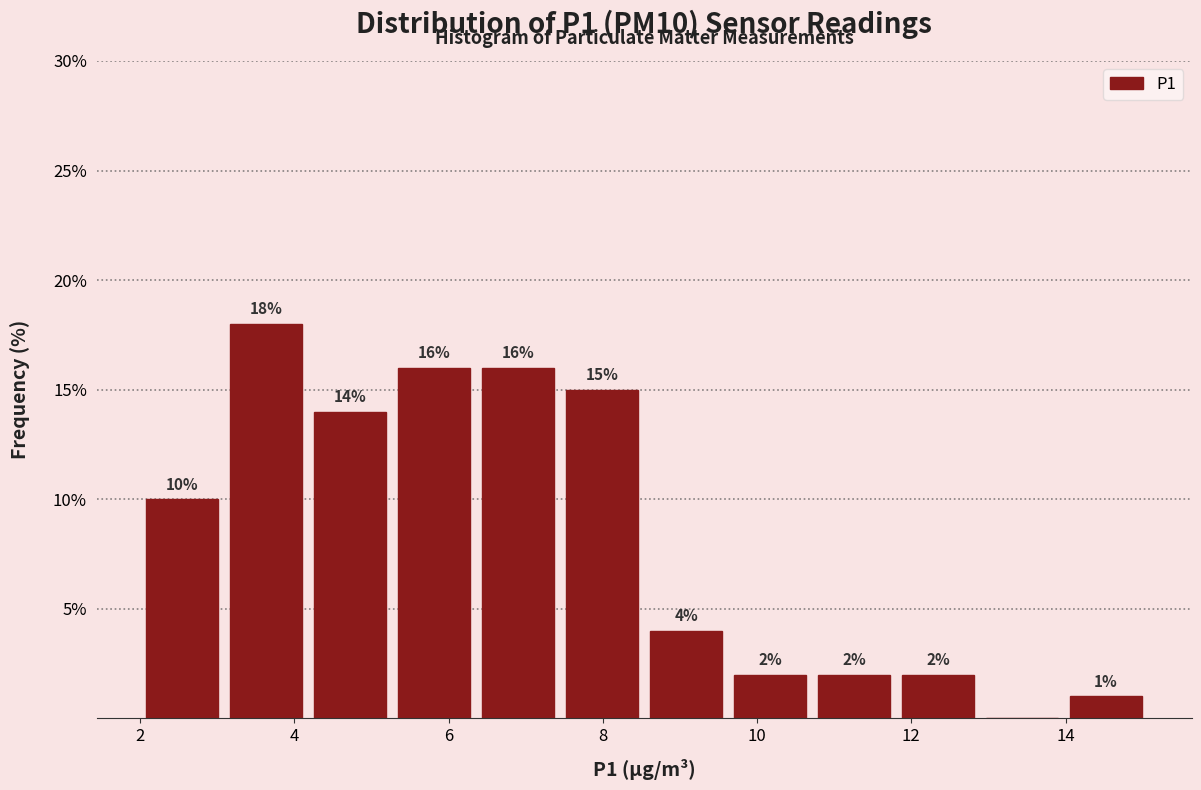

Over which range of the x-axis is the bar tallest?

3.0 to 4.2